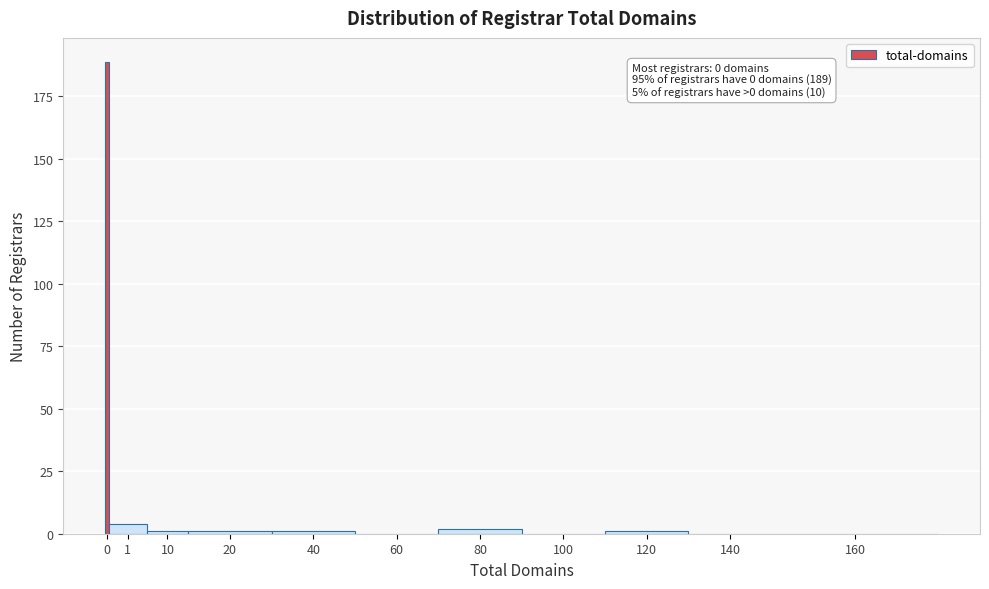

Reading left to right, transcribe all the data shown in this chart.

0=189	1=4	10=1	20=1	40=1	60=0	80=2	100=0	120=1	140=0	160=0